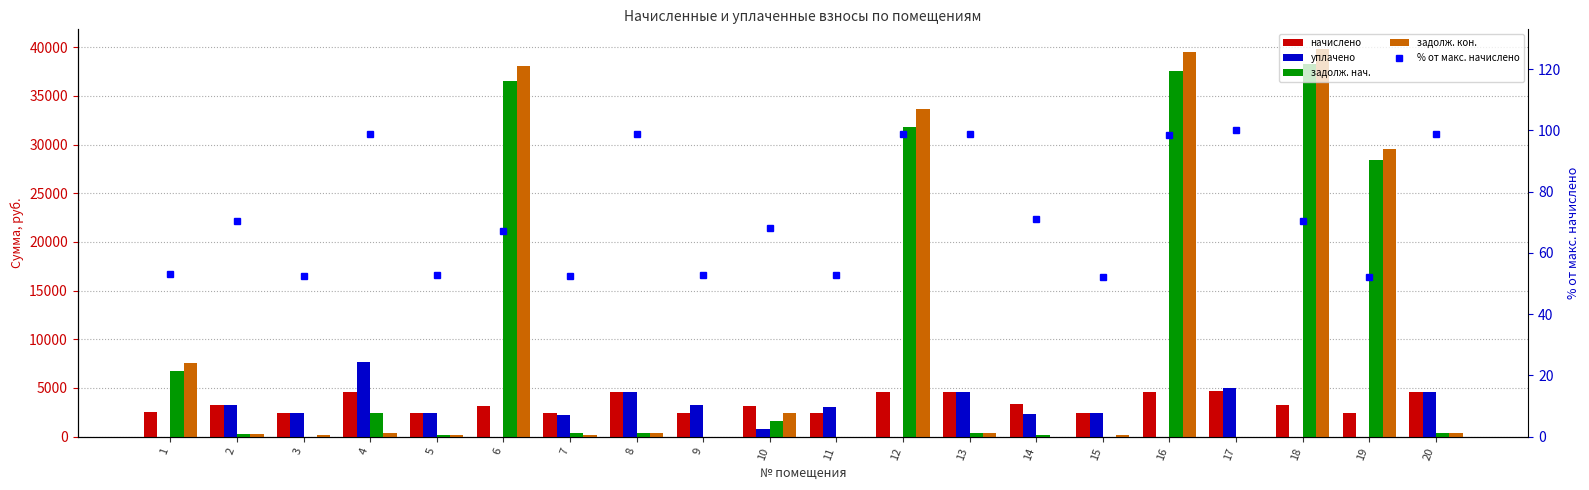

How many categories are shown in the chart?

20